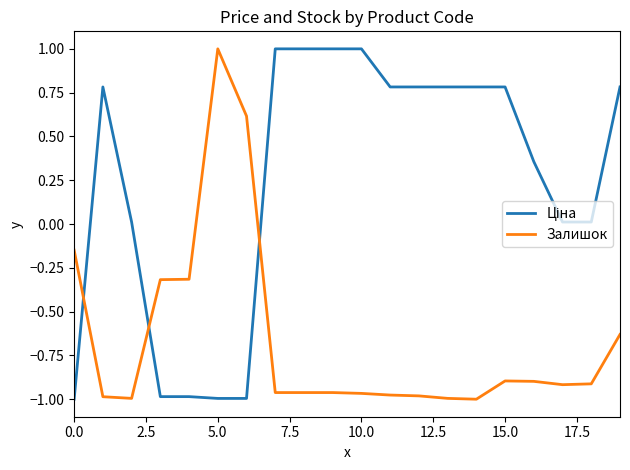

What is the difference between the maximum and minimum values in the Залишок series?

2.0